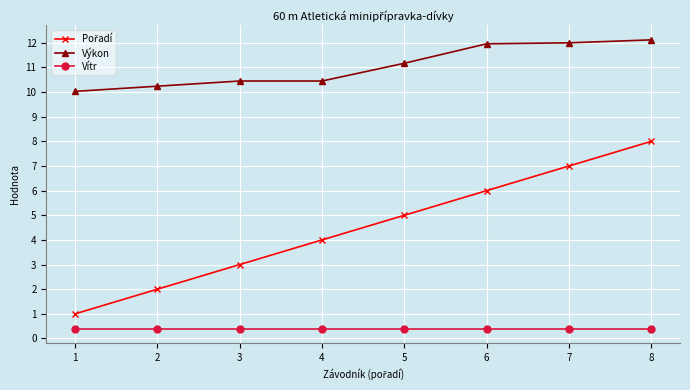

Count the number of categories in the chart.

8